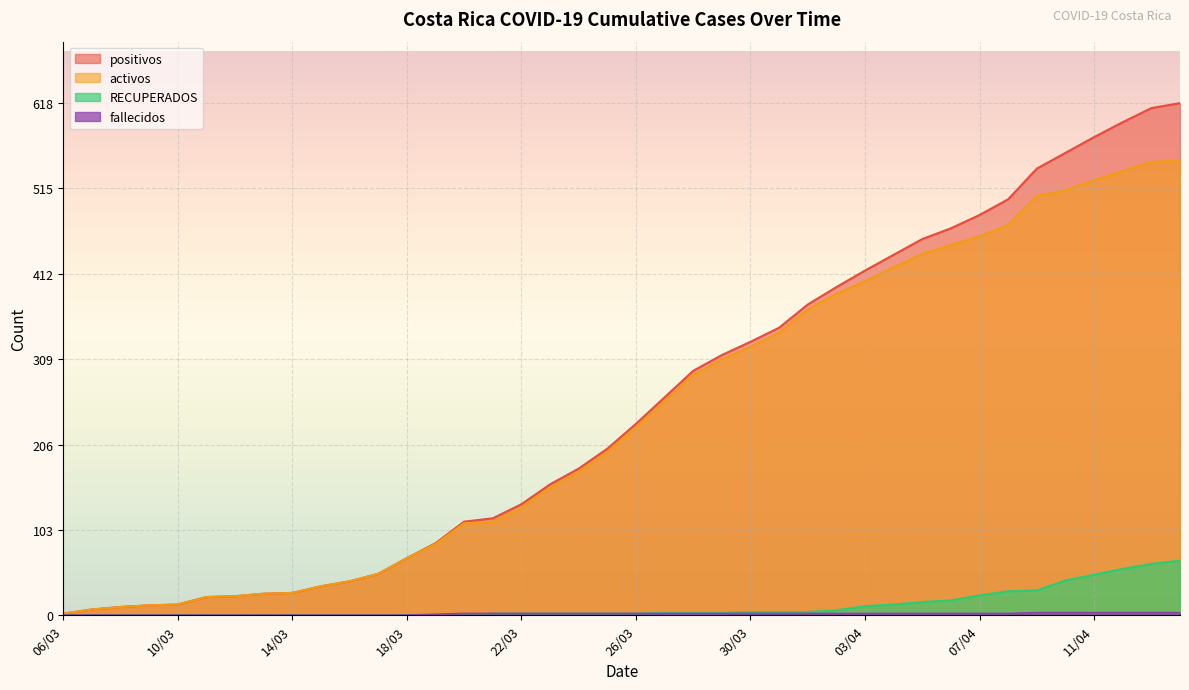

How many lines are shown in the chart?

4